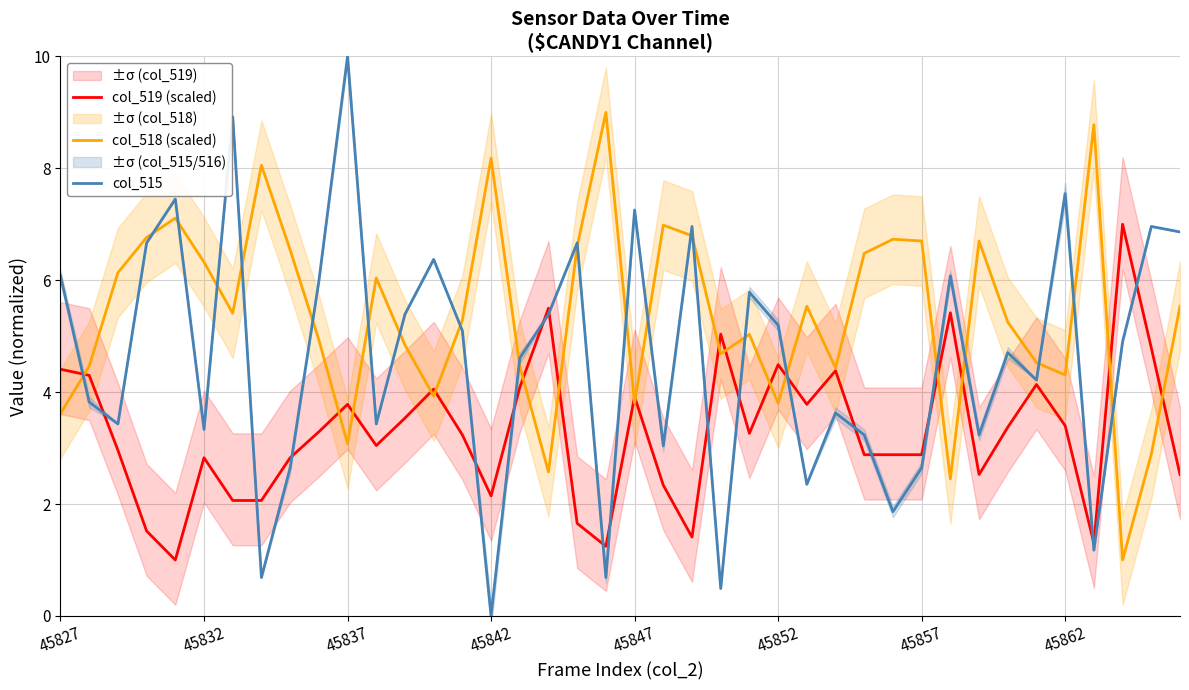

At which label does col_515 reach its minimum?

45842